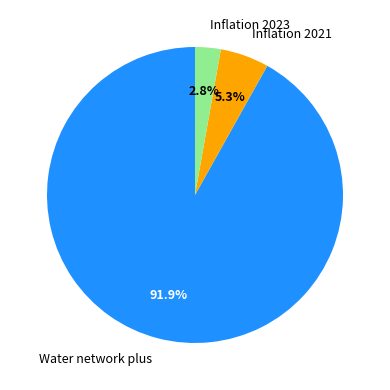

True or false: Water network plus accounts for 92% of the total.

True